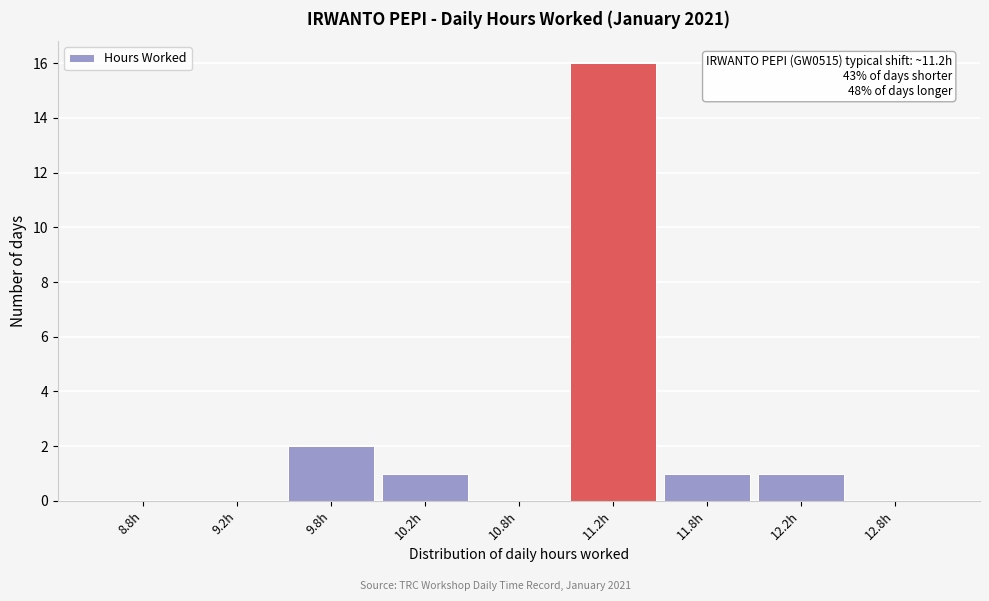

Reading right to left, what are all the values shown in this chart?

12.8h=0	12.2h=1	11.8h=1	11.2h=16	10.8h=0	10.2h=1	9.8h=2	9.2h=0	8.8h=0